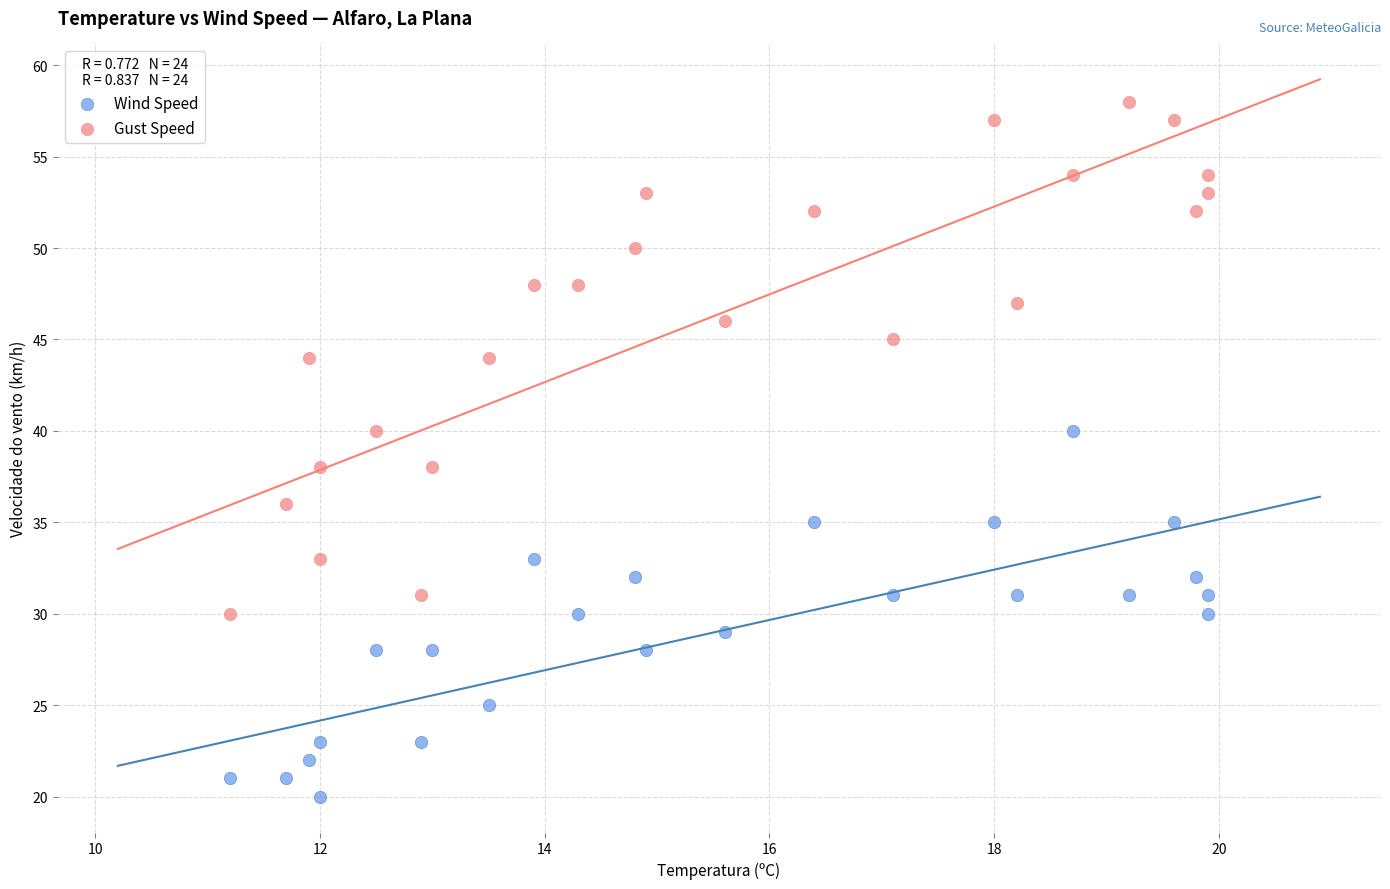

Which series has the widest spread of Y values?

Gust Speed